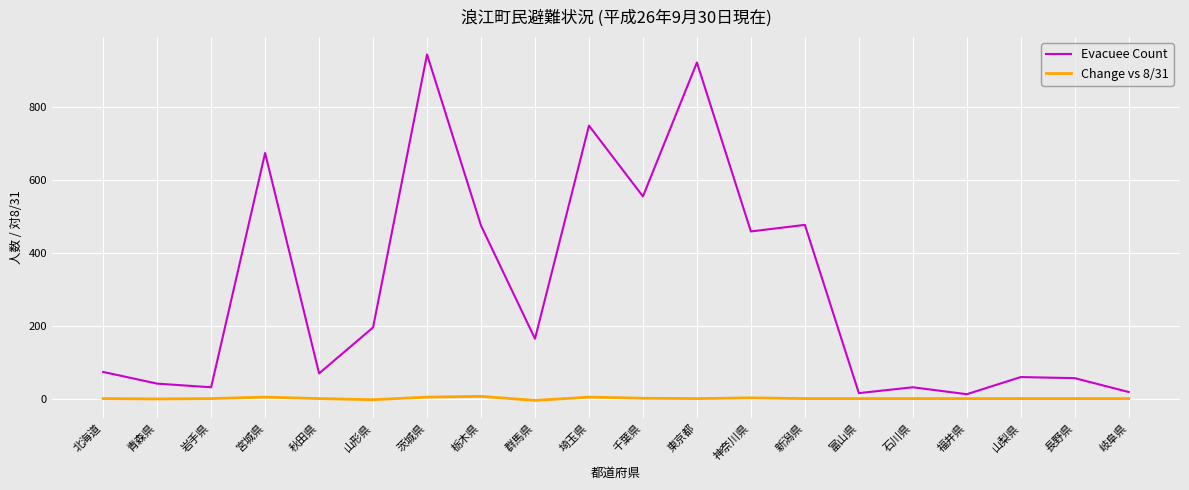

The Evacuee Count series shows 474 at 栃木県. True or false?

True